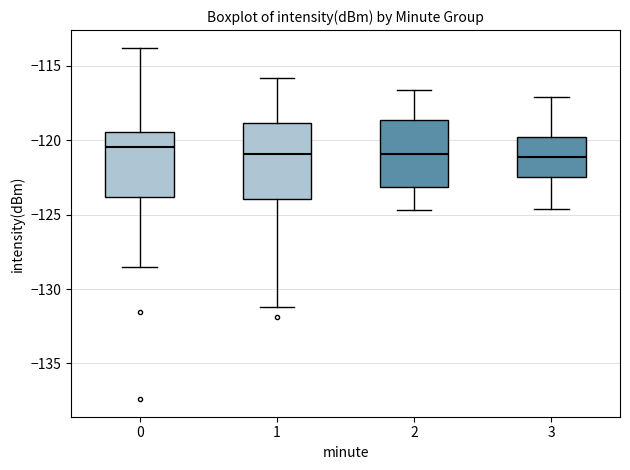

Which box's median line is the highest?

0